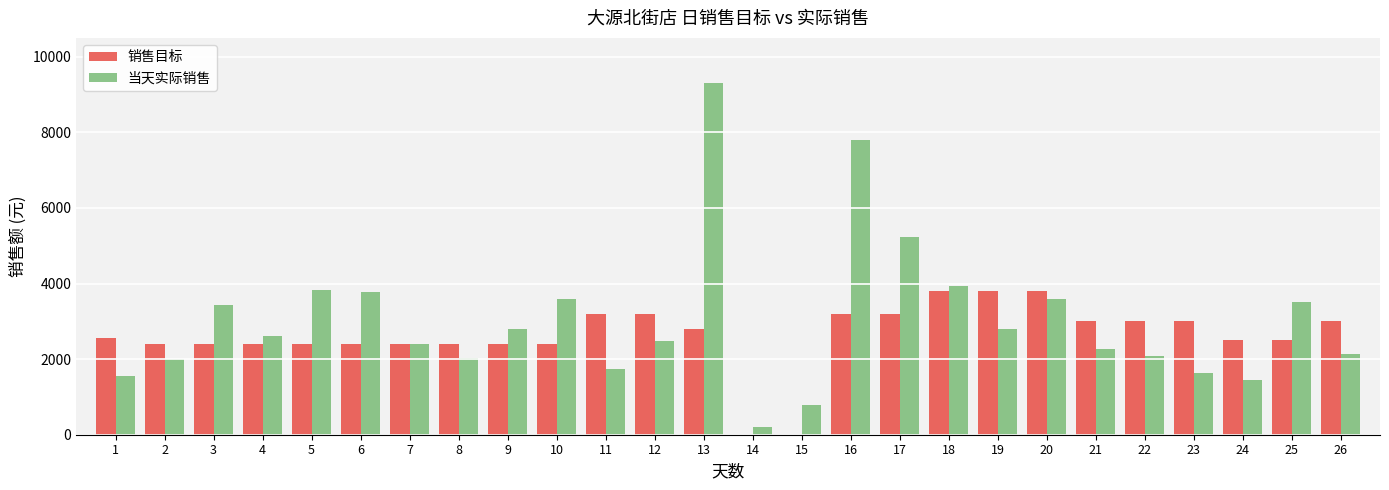

The value of 销售目标 at 20 is 3800.0. True or false?

True